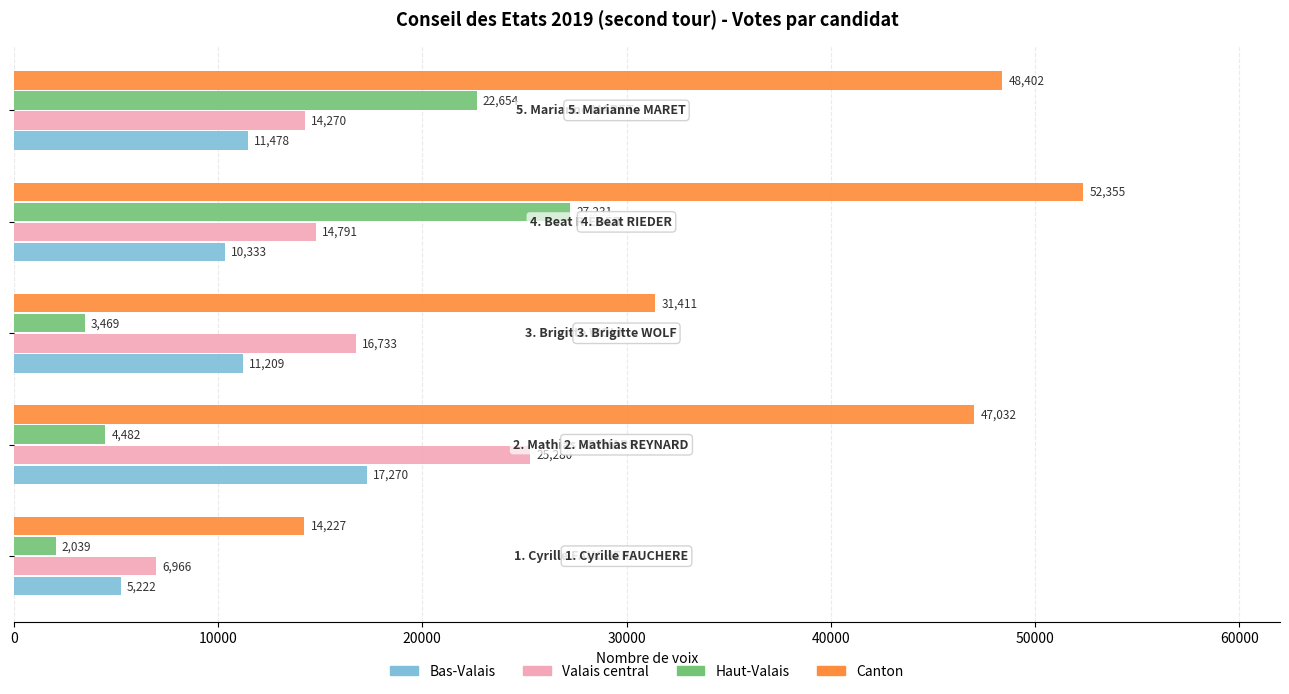

What is the highest value of the Valais central series?

25280